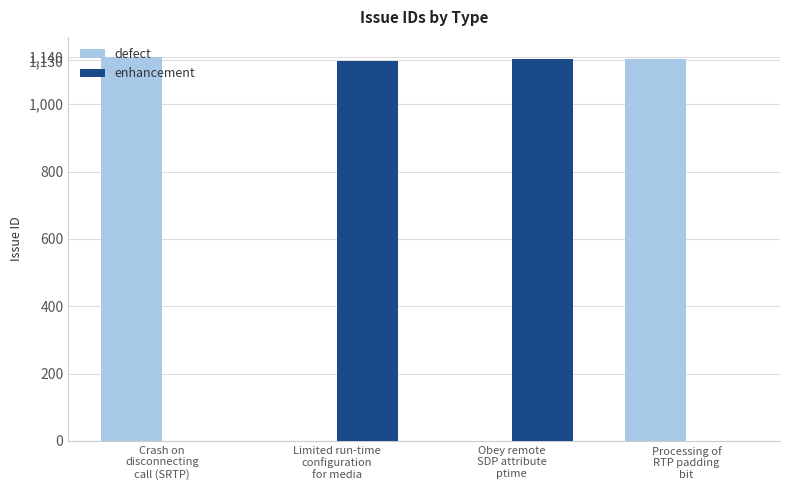

The defect series shows 1135 at Processing of
RTP padding
bit. True or false?

True